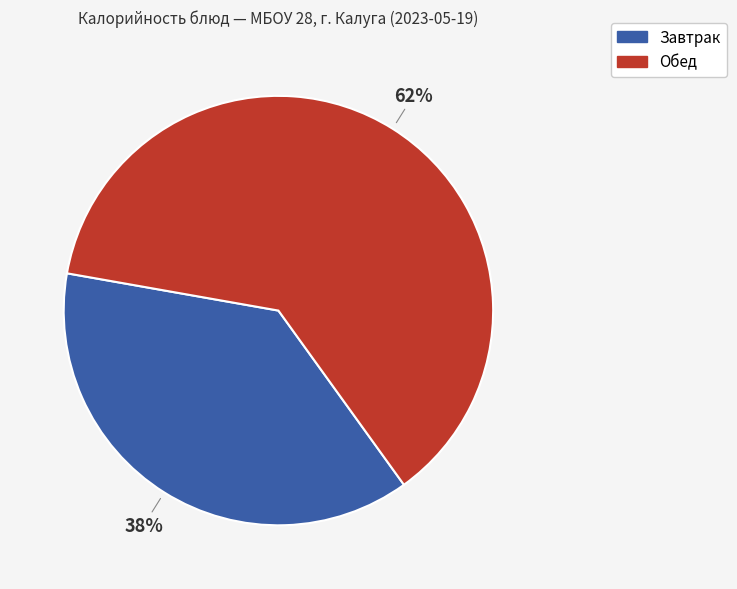

To the nearest percent, what is the average slice percentage?

50%